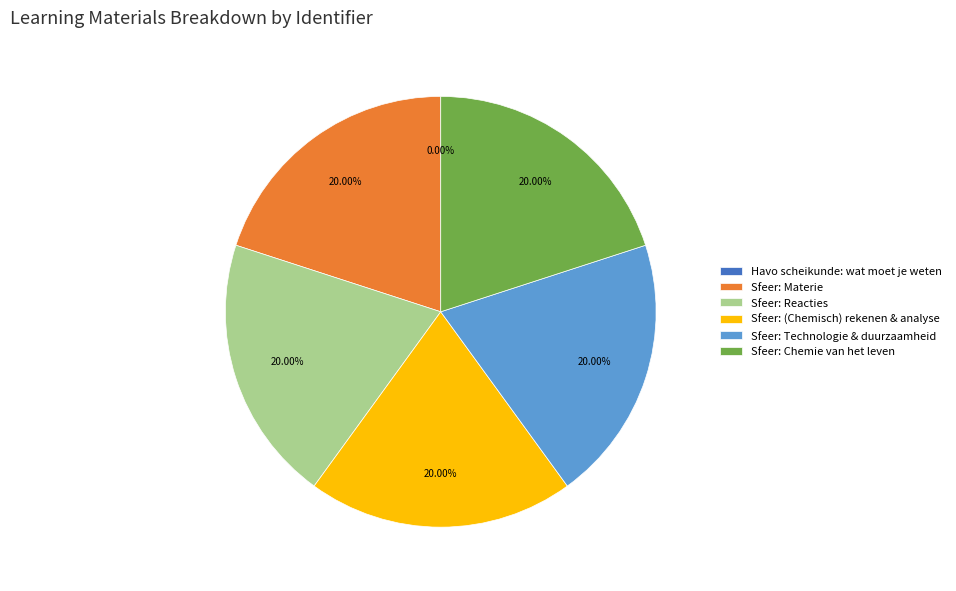

Approximately how many times larger is the value at Sfeer: Materie compared to Sfeer: Reacties?

1.0